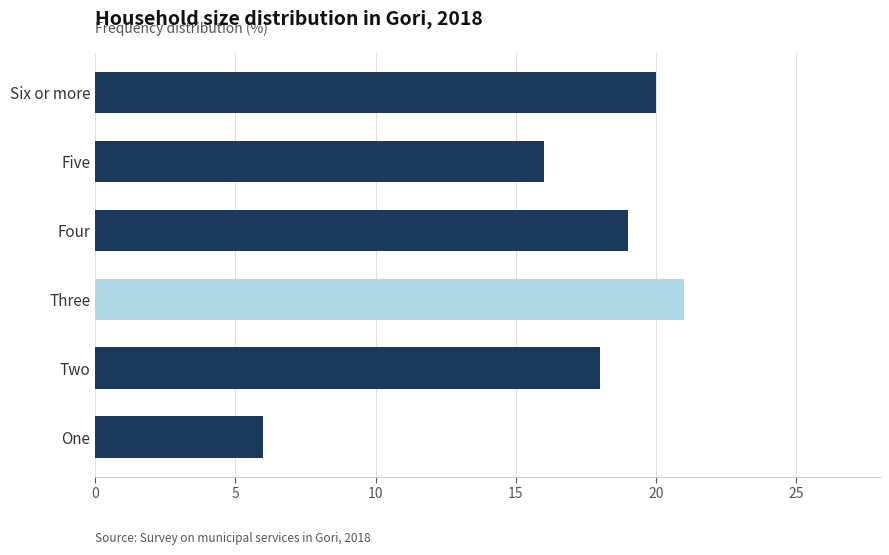

How many series are shown in this chart?

1